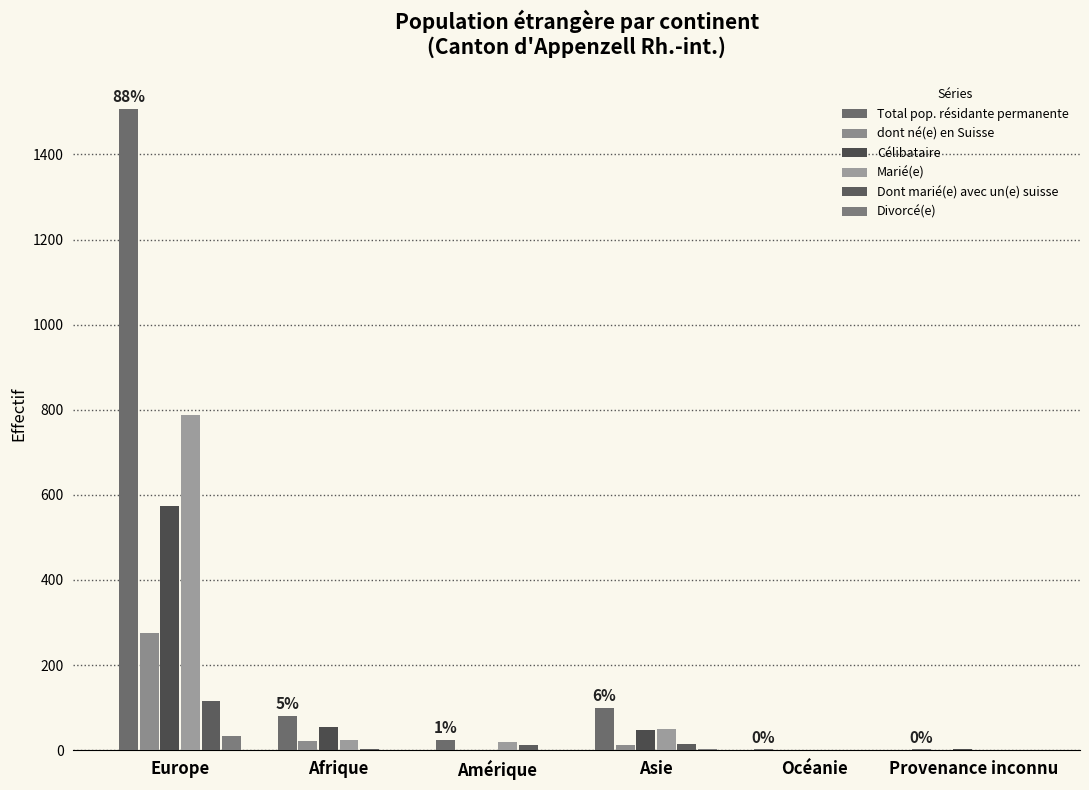

What is the difference between the maximum and minimum values in the Marié(e) series?

788